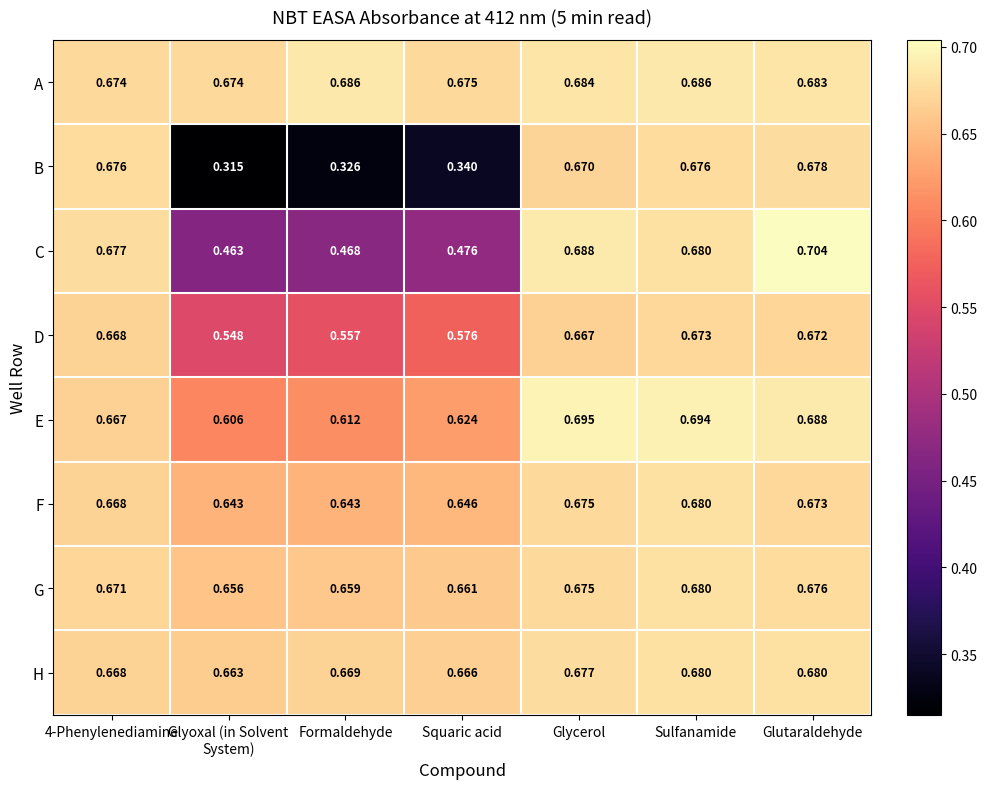

At Squaric acid, list the series in order from largest to smallest.

A, H, G, F, E, D, C, B